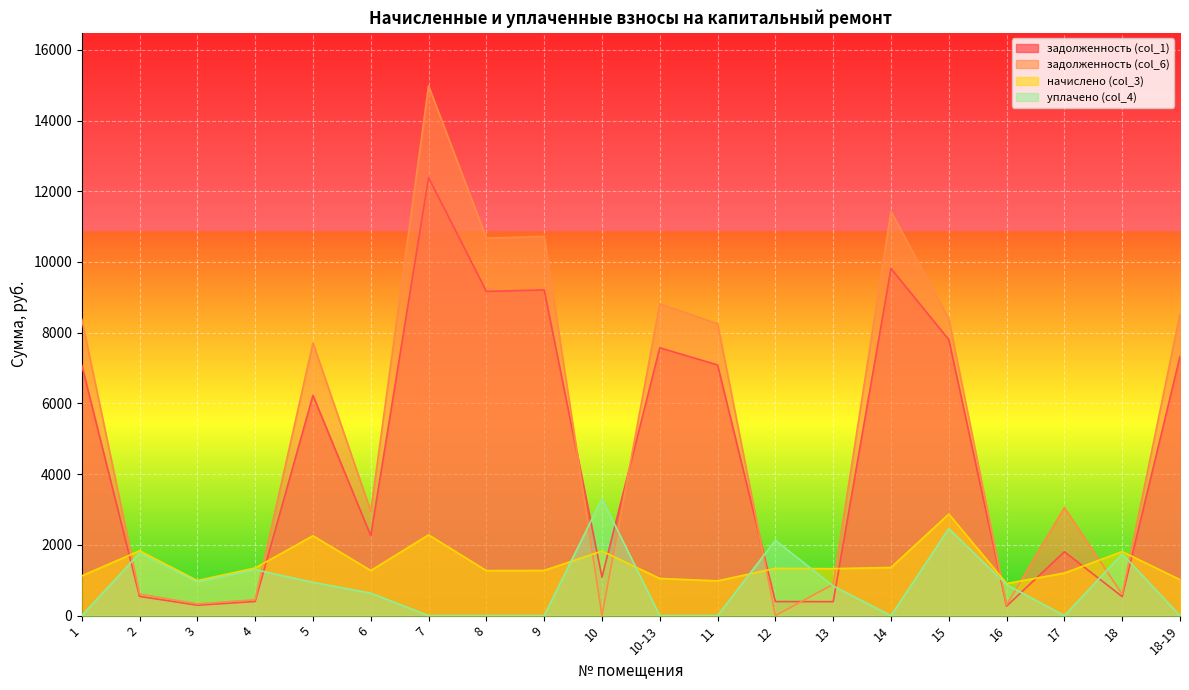

What position from the right is 6?

15